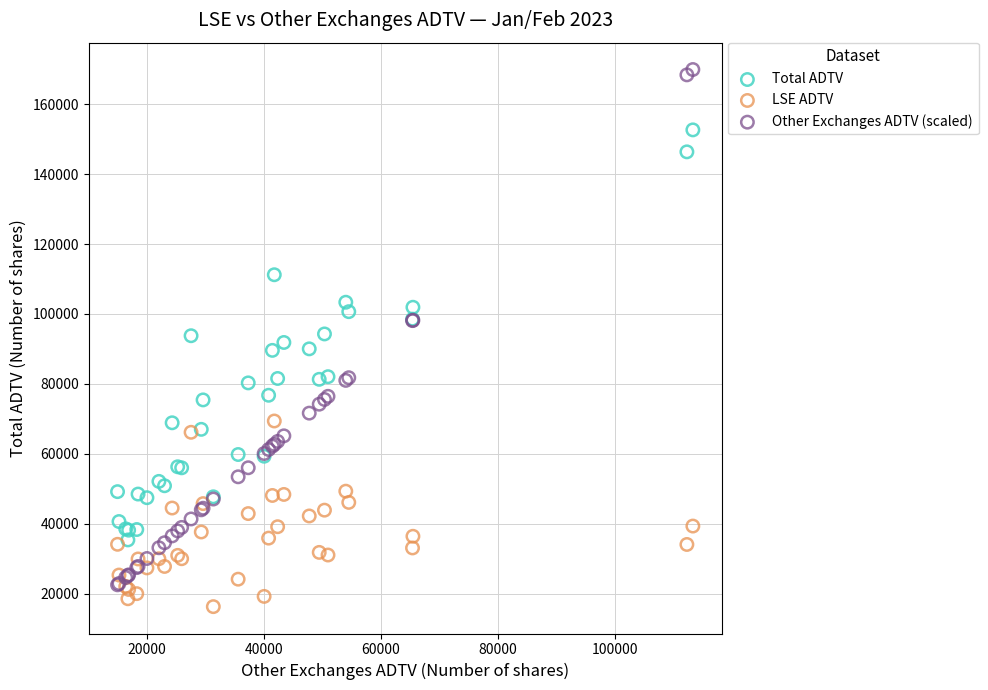

Which series contains the highest Y value?

Other Exchanges ADTV (scaled)